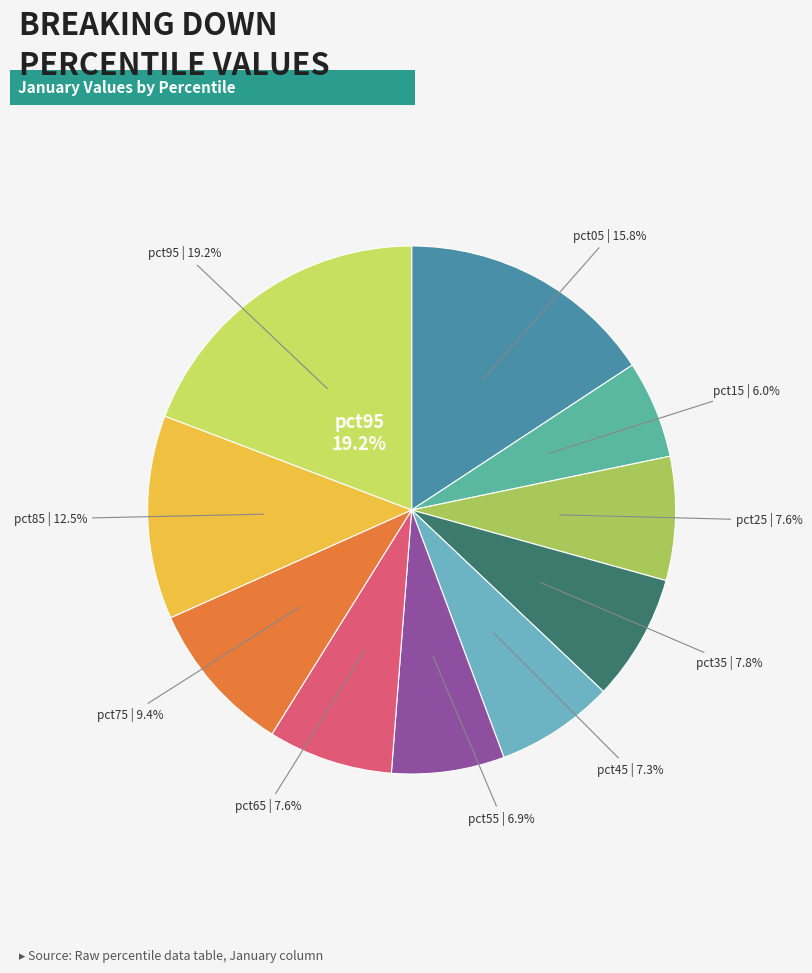

True or false: pct85 accounts for 21% of the total.

False